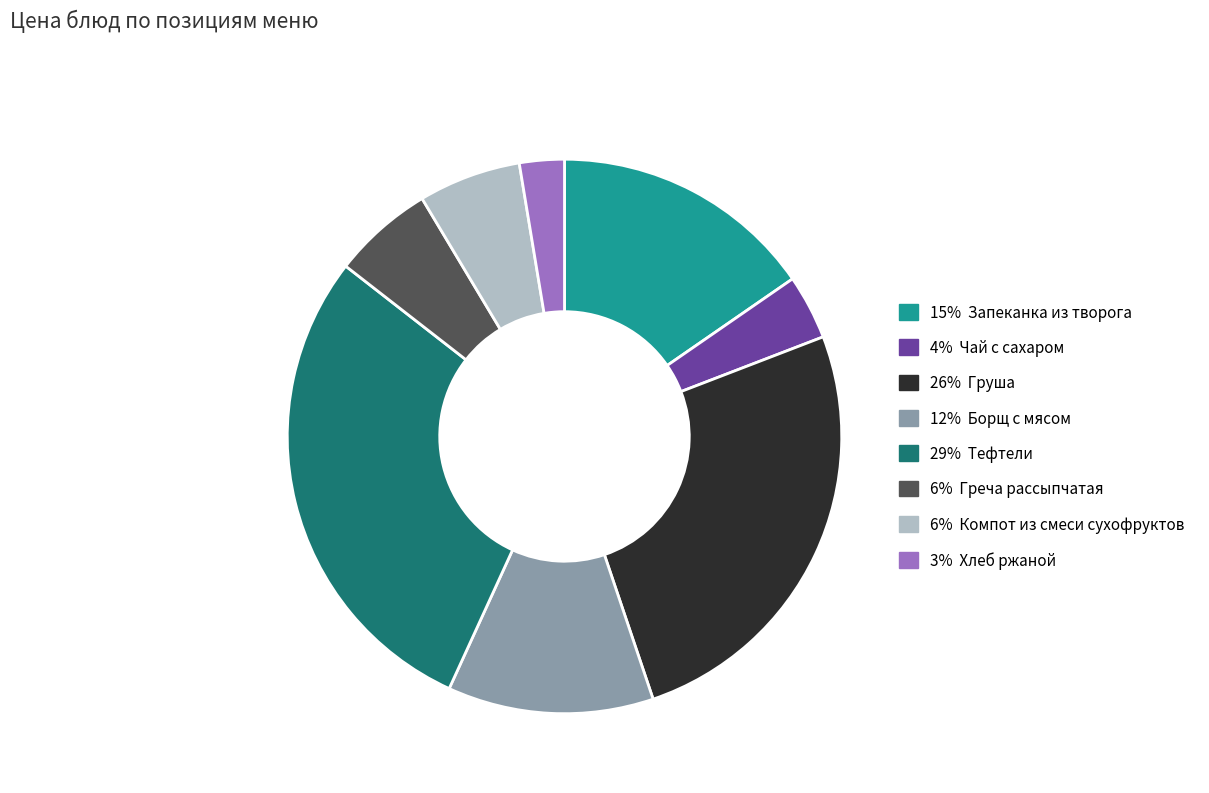

Is there a majority slice in this chart?

No